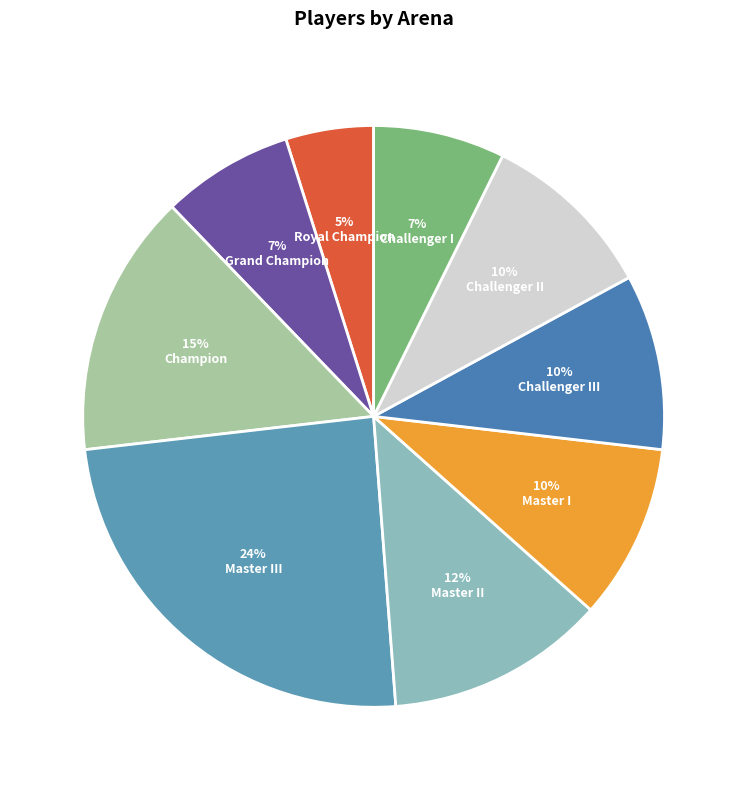

How many segments does this pie chart have?

9